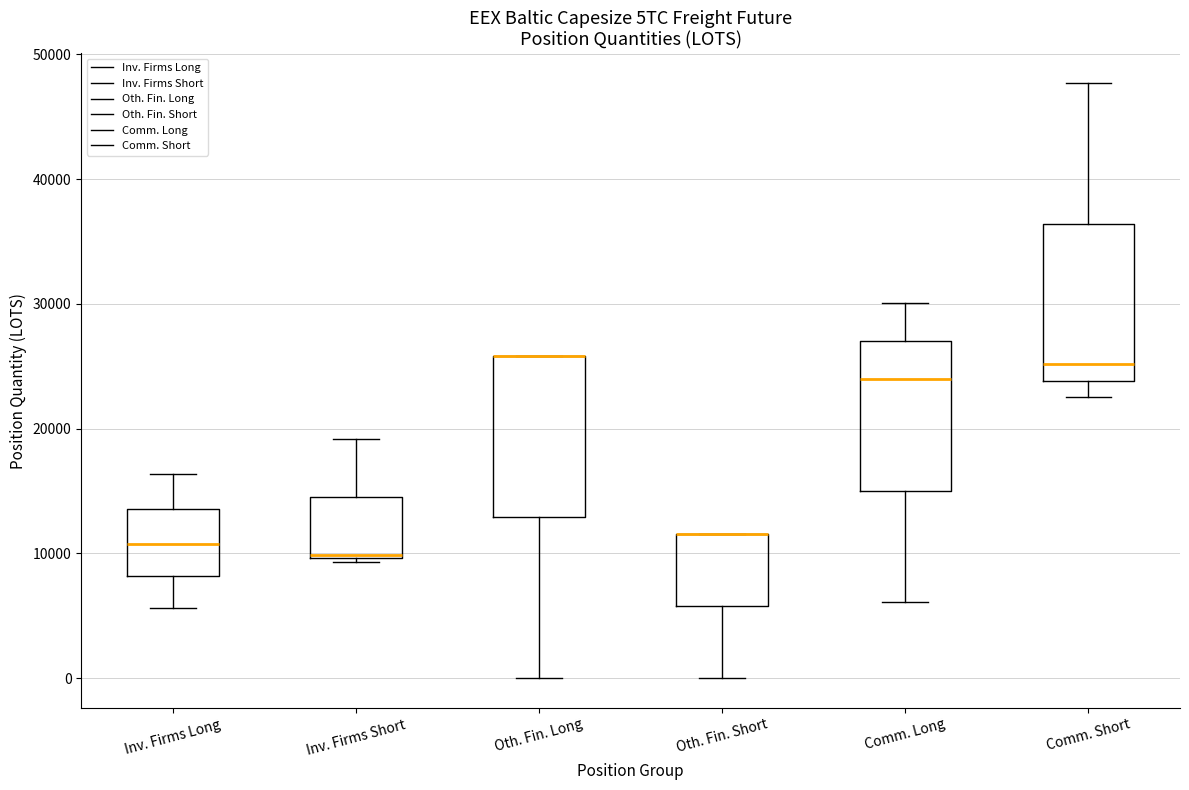

Where does the lower whisker of the box for Oth. Fin. Long end on the y-axis? The values are not printed on the chart, so give them approximately, as read against the axis.

0